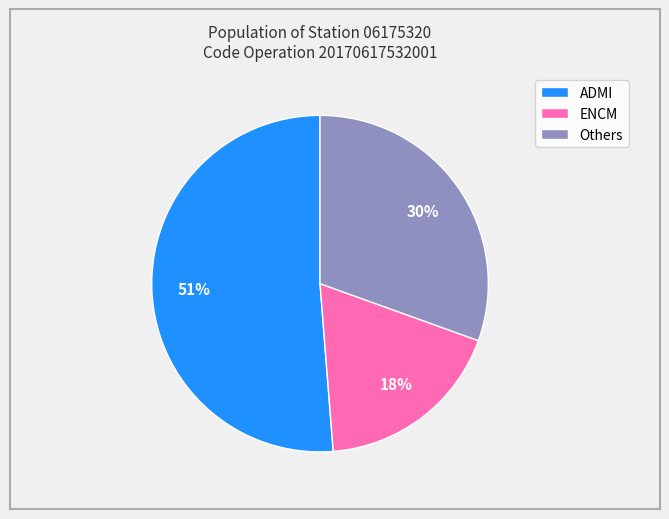

Is the sum of ENCM and ADMI greater than half?

Yes